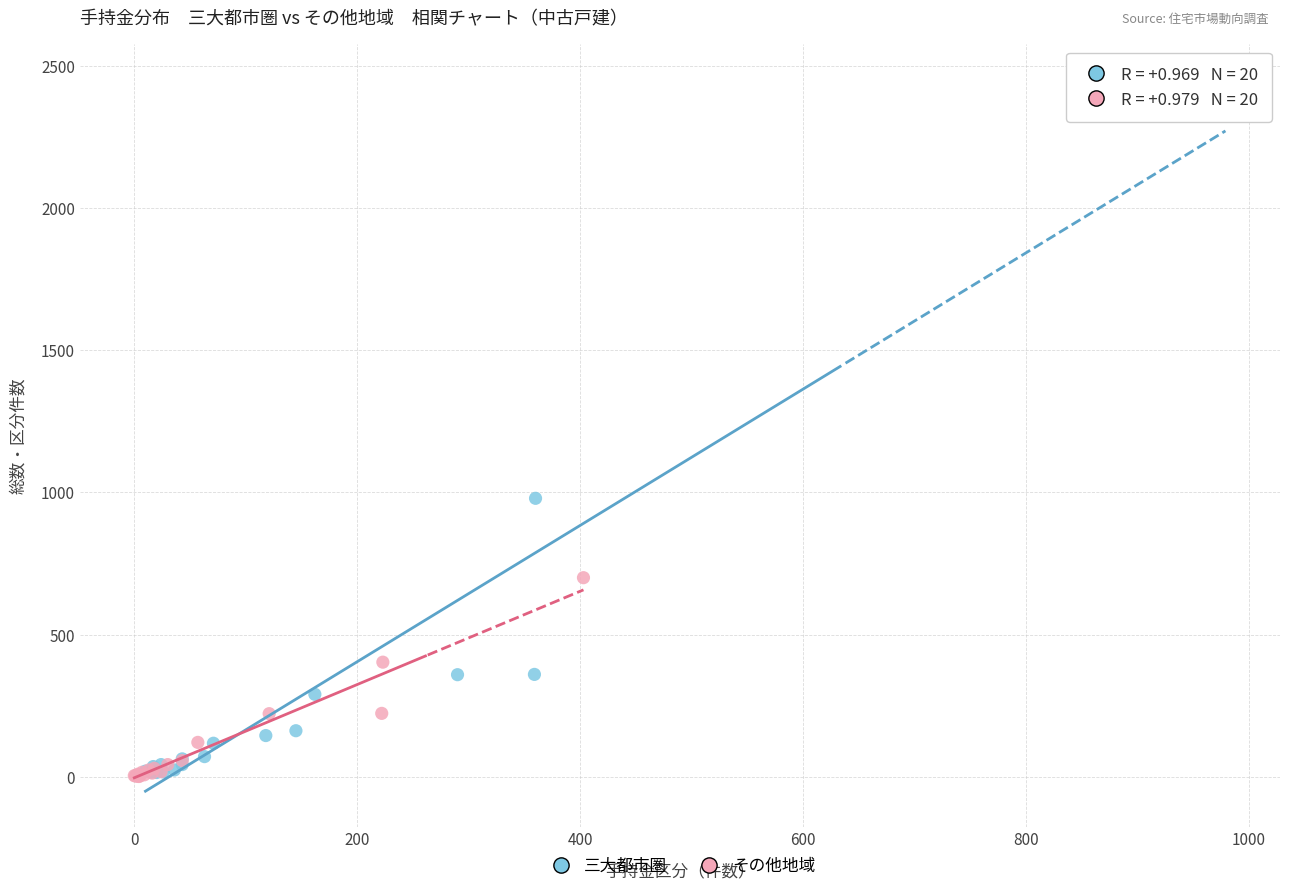

Which series contains the highest Y value?

三大都市圏